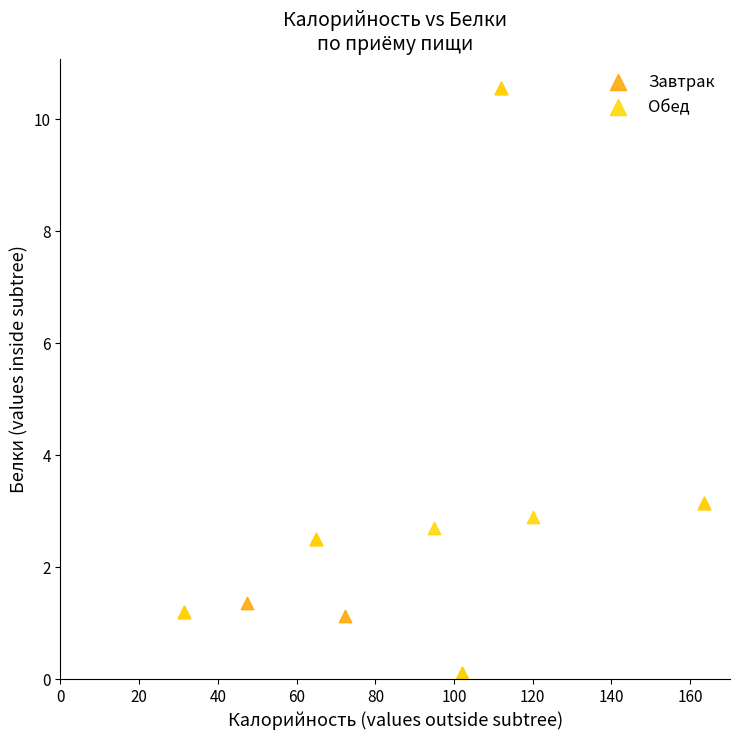

What are all the series names shown in the legend?

Завтрак, Обед